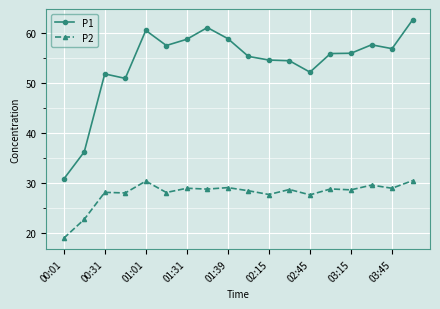

What is the value of the P2 point at the 6th from the left?

28.2